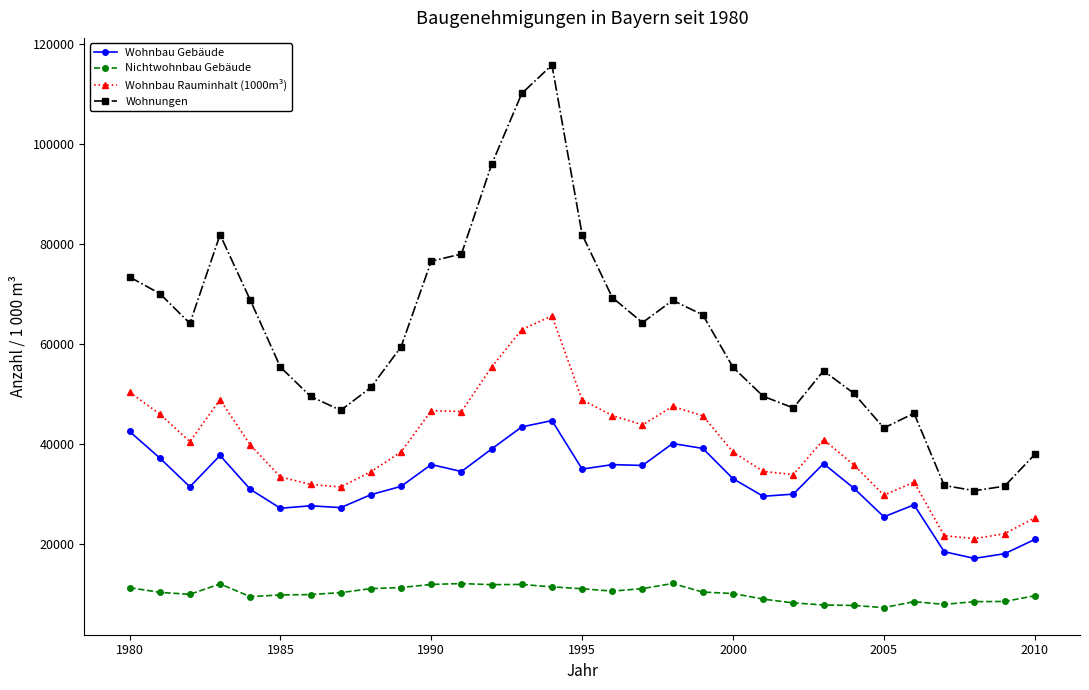

What is the lowest value of the Nichtwohnbau Gebäude series?

7375